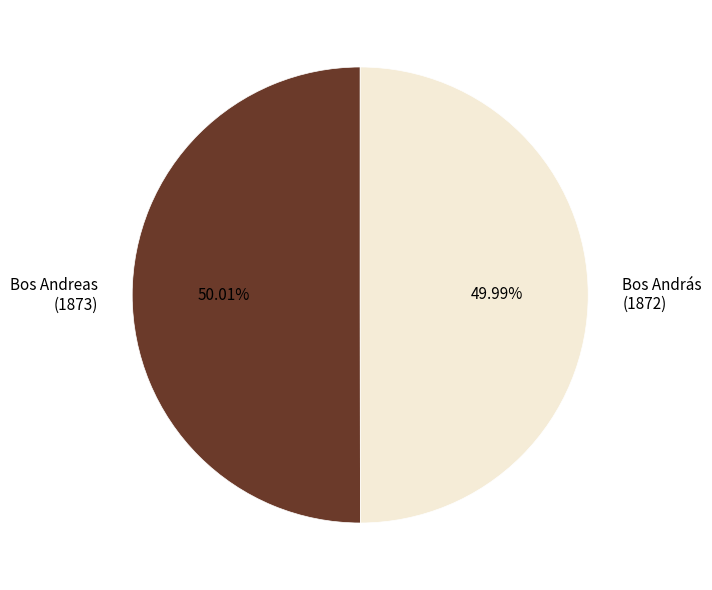

What is the ratio of the value at Bos András to the value at Bos Andreas?

1.0